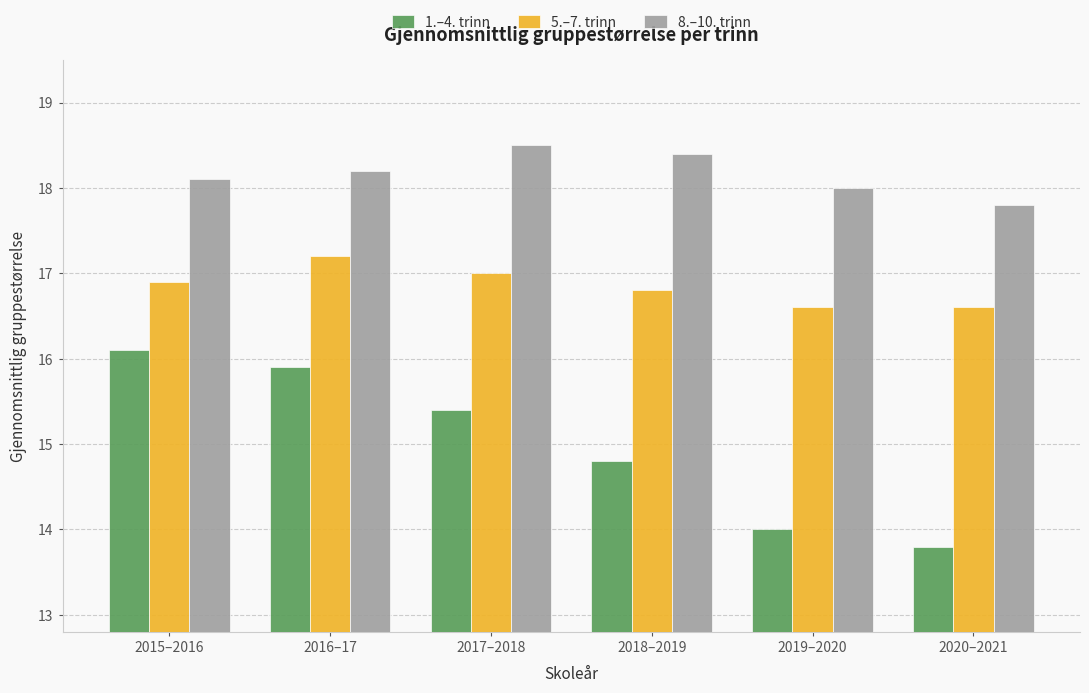

What value does the 5.–7. trinn series have at 2019–2020?

16.6